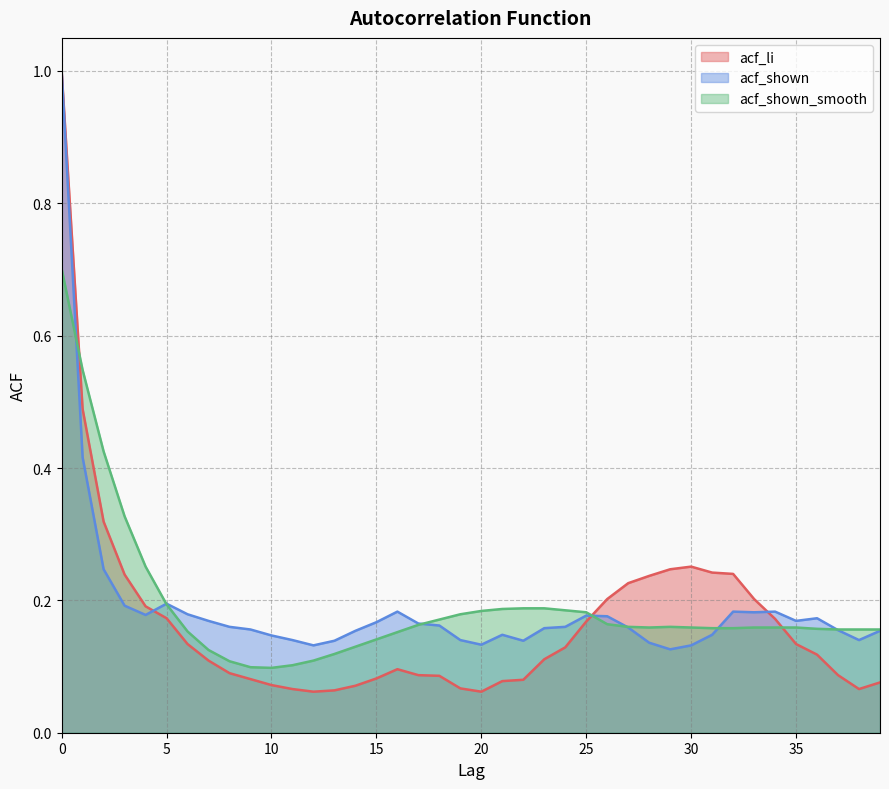

Reading left to right, what are all the values shown in this chart?

acf_li: 1.0	0.5	0.3	0.2	0.2	0.2	0.1	0.1	0.1	0.1	0.1	0.1	0.1	0.1	0.1	0.1	0.1	0.1	0.1	0.1	0.1	0.1	0.1	0.1	0.1	0.2	0.2	0.2	0.2	0.2	0.3	0.2	0.2	0.2	0.2	0.1	0.1	0.1	0.1	0.1
acf_shown: 1.0	0.4	0.2	0.2	0.2	0.2	0.2	0.2	0.2	0.2	0.1	0.1	0.1	0.1	0.2	0.2	0.2	0.2	0.2	0.1	0.1	0.1	0.1	0.2	0.2	0.2	0.2	0.2	0.1	0.1	0.1	0.1	0.2	0.2	0.2	0.2	0.2	0.2	0.1	0.2
acf_shown_smooth: 0.7	0.5	0.4	0.3	0.3	0.2	0.2	0.1	0.1	0.1	0.1	0.1	0.1	0.1	0.1	0.1	0.2	0.2	0.2	0.2	0.2	0.2	0.2	0.2	0.2	0.2	0.2	0.2	0.2	0.2	0.2	0.2	0.2	0.2	0.2	0.2	0.2	0.2	0.2	0.2